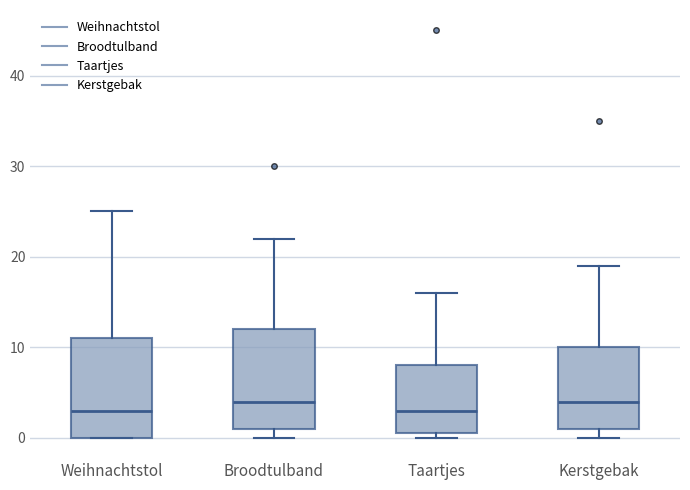

Reading left to right, transcribe this box plot: for each box, give where its median line is, the range the box spans, and where its two whiskers end, as read against the y-axis. The values are not printed on the chart, so give them approximately, as read against the axis.

Weihnachtstol: median 3, box 0 to 11, whiskers 0 to 25
Broodtulband: median 4, box 1 to 12, whiskers 0 to 22
Taartjes: median 3, box 1 to 8, whiskers 0 to 16
Kerstgebak: median 4, box 1 to 10, whiskers 0 to 19